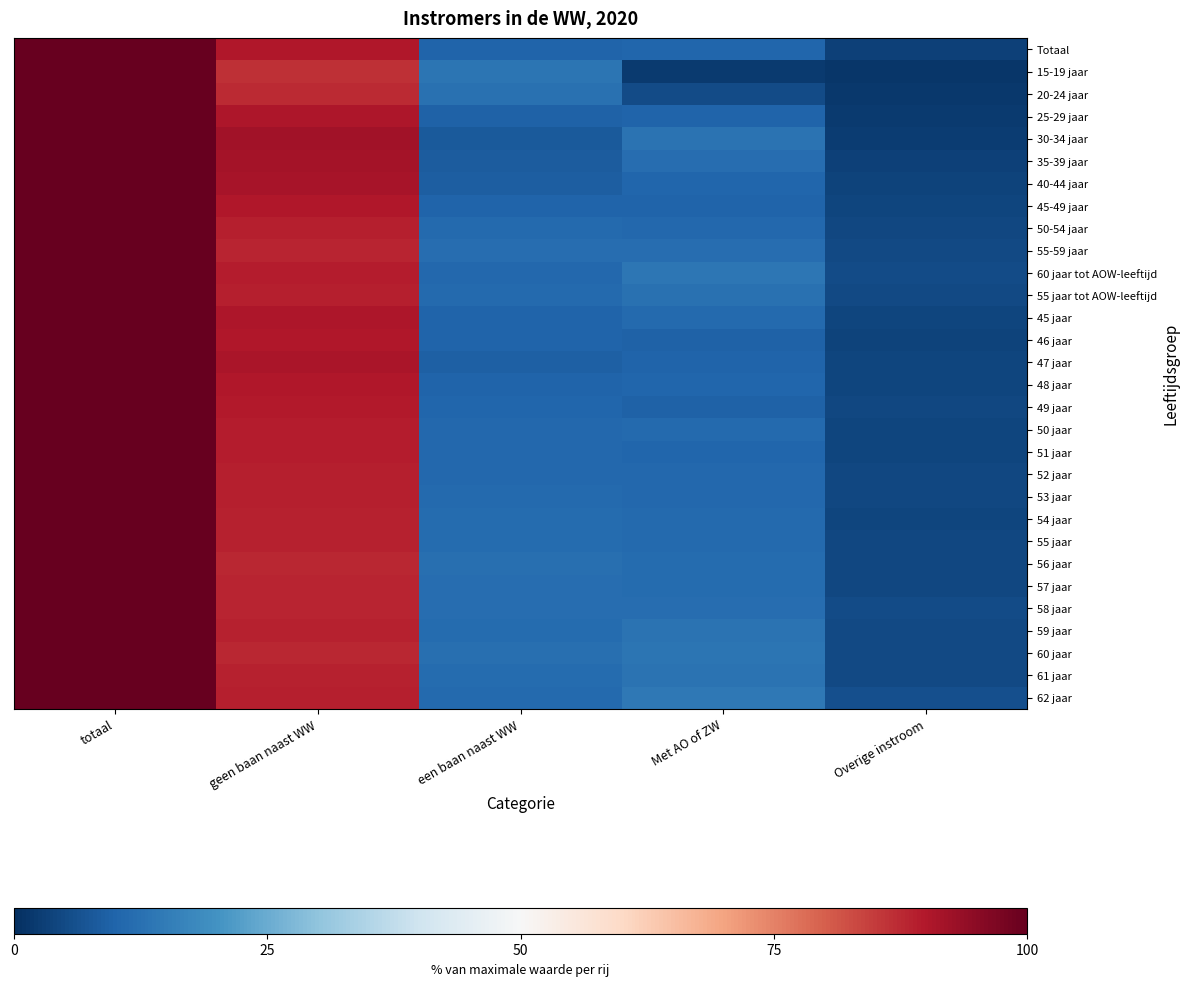

At een baan naast WW, list the series in order from smallest to largest.

30-34 jaar, 35-39 jaar, 40-44 jaar, 47 jaar, 25-29 jaar, 48 jaar, 45-49 jaar, 45 jaar, 46 jaar, Totaal, 49 jaar, 51 jaar, 50 jaar, 60 jaar tot AOW-leeftijd, 52 jaar, 50-54 jaar, 53 jaar, 62 jaar, 55 jaar tot AOW-leeftijd, 54 jaar, 59 jaar, 61 jaar, 55 jaar, 55-59 jaar, 57 jaar, 58 jaar, 56 jaar, 60 jaar, 20-24 jaar, 15-19 jaar